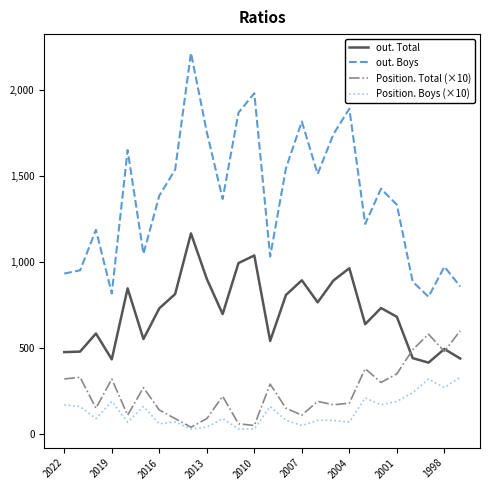

What is the difference between the second highest and second lowest values in the out. Boys series?

1163